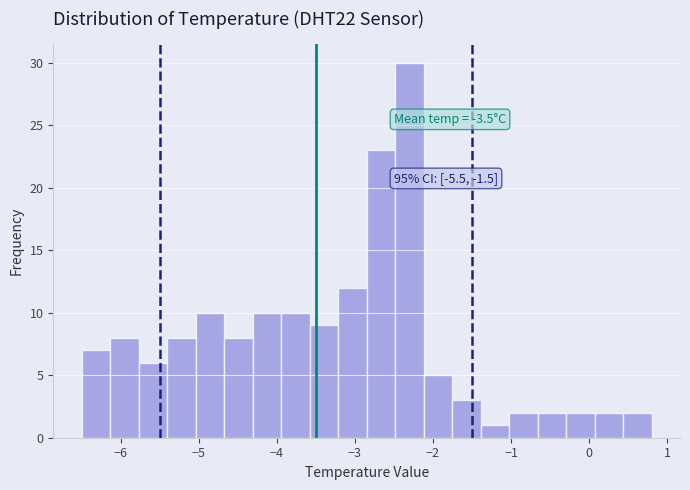

Read against the x-axis, roughly where is the centre of the tallest bar?

-2.3